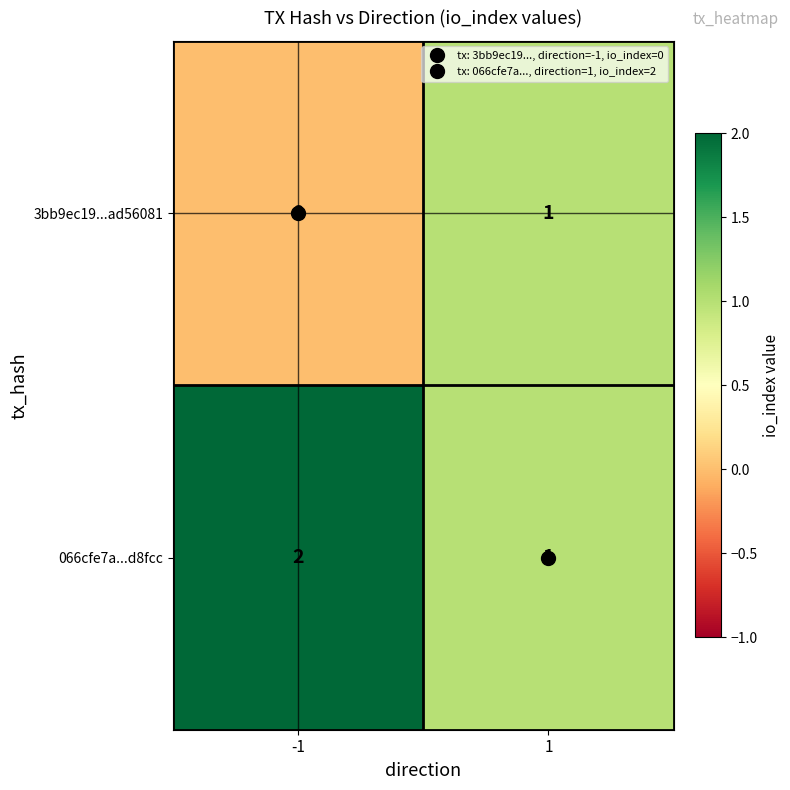

What is the sum of all 066cfe7a...d8fcc values?

3